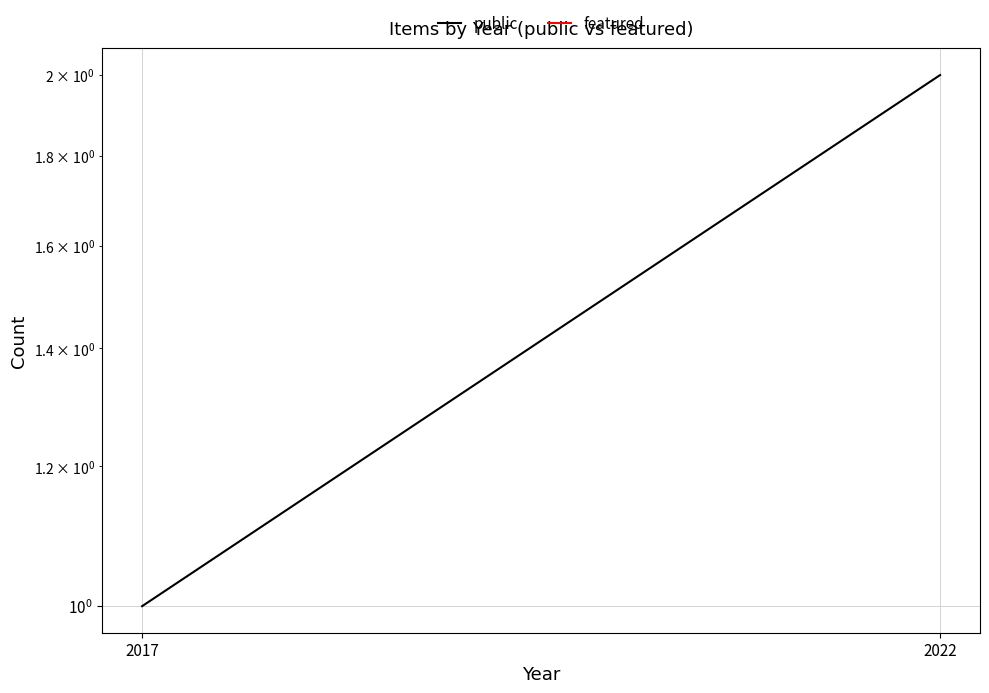

At which label does public reach its minimum?

2017